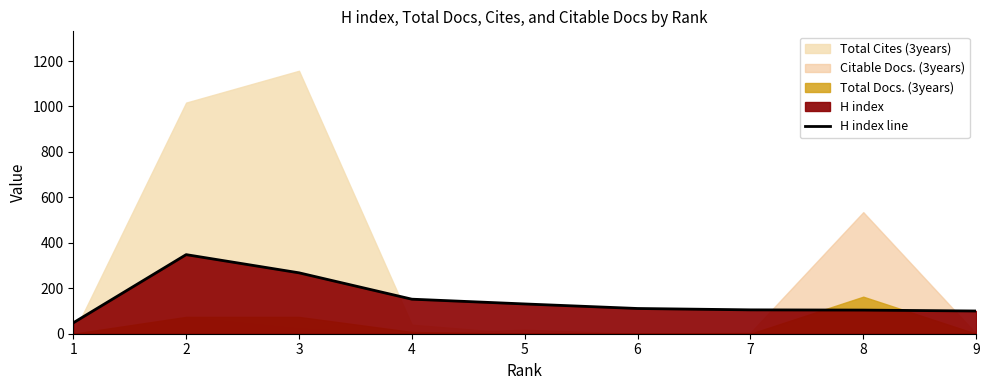

What is the minimum value for H index line?

48